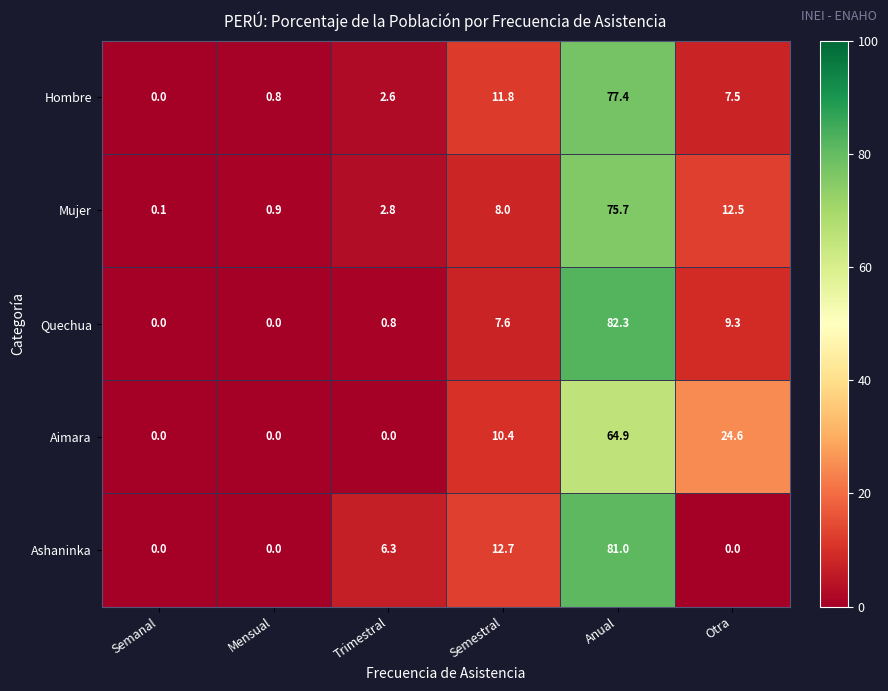

True or false: Ashaninka has a value of 12.7 at Semestral.

True